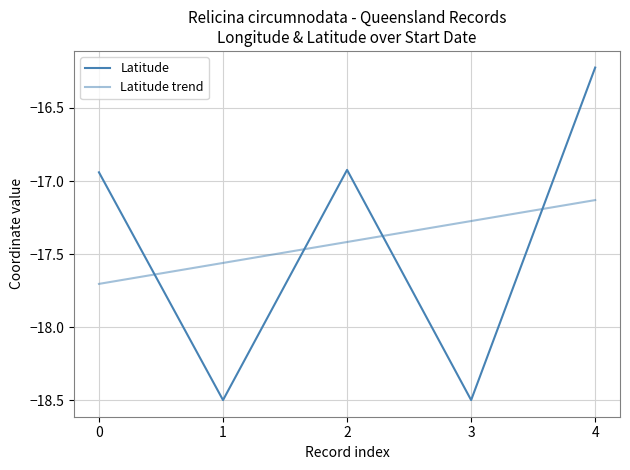

List the series in order of their peak value, lowest first.

Latitude trend, Latitude